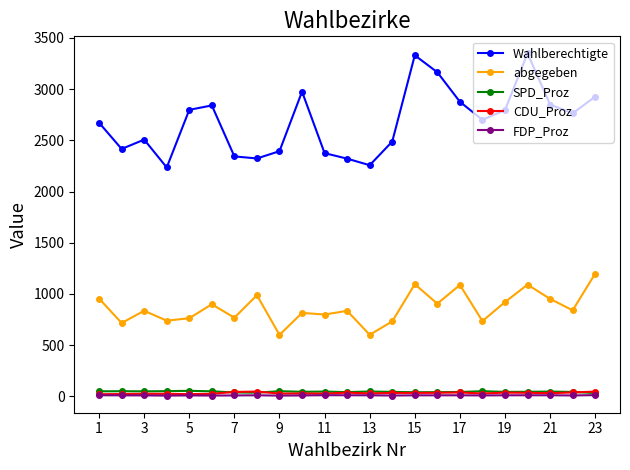

True or false: CDU_Proz and Wahlberechtigte cross at least once.

False